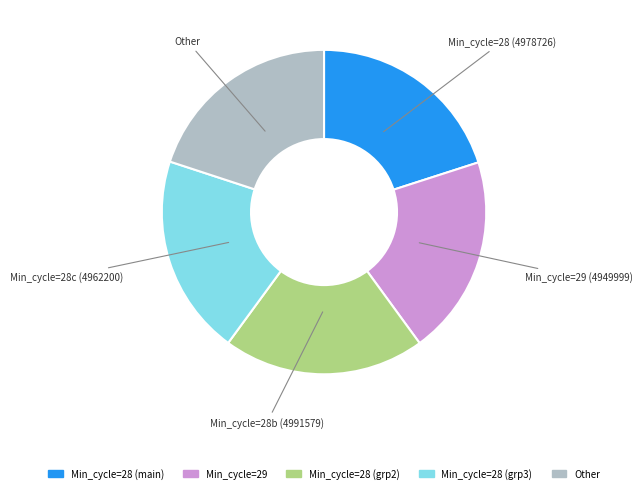

Does any single category account for the majority?

No